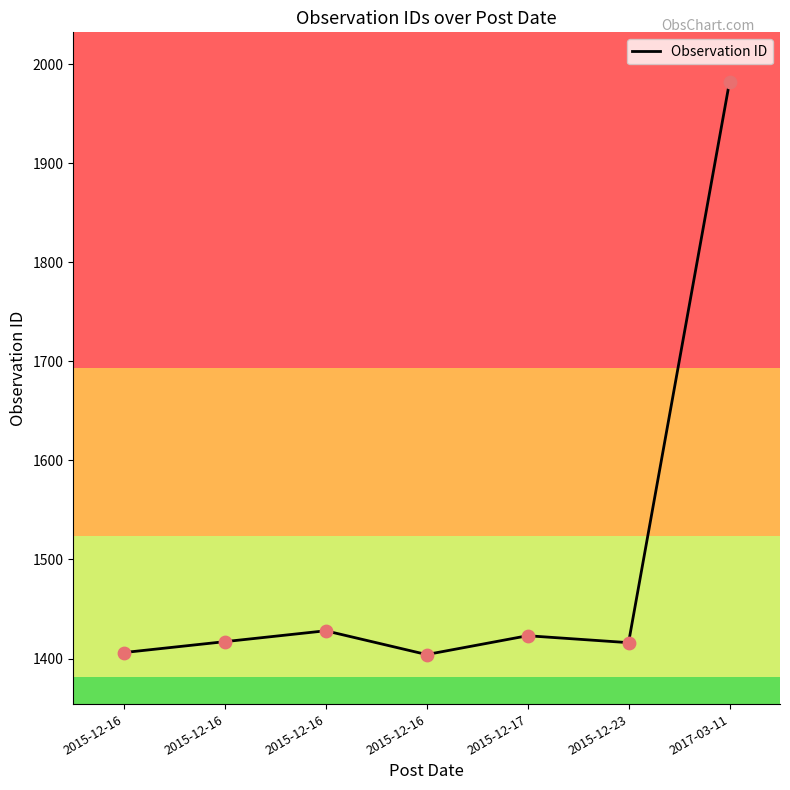

What is the ratio of the value at 2017-03-11 to the value at 2015-12-17?

1.4